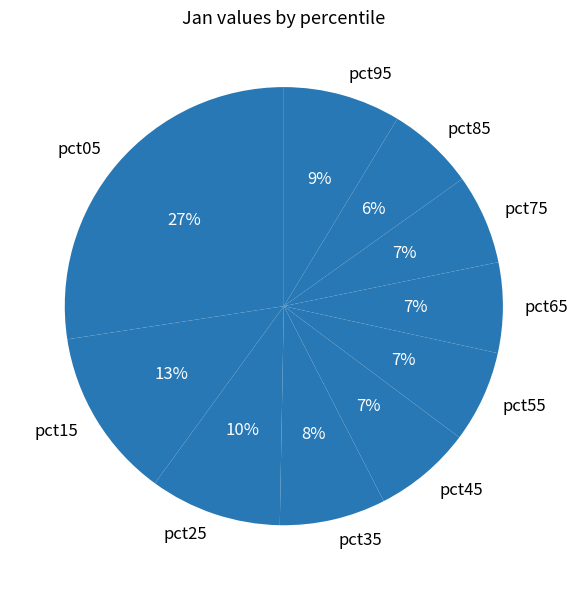

How many segments does this pie chart have?

10